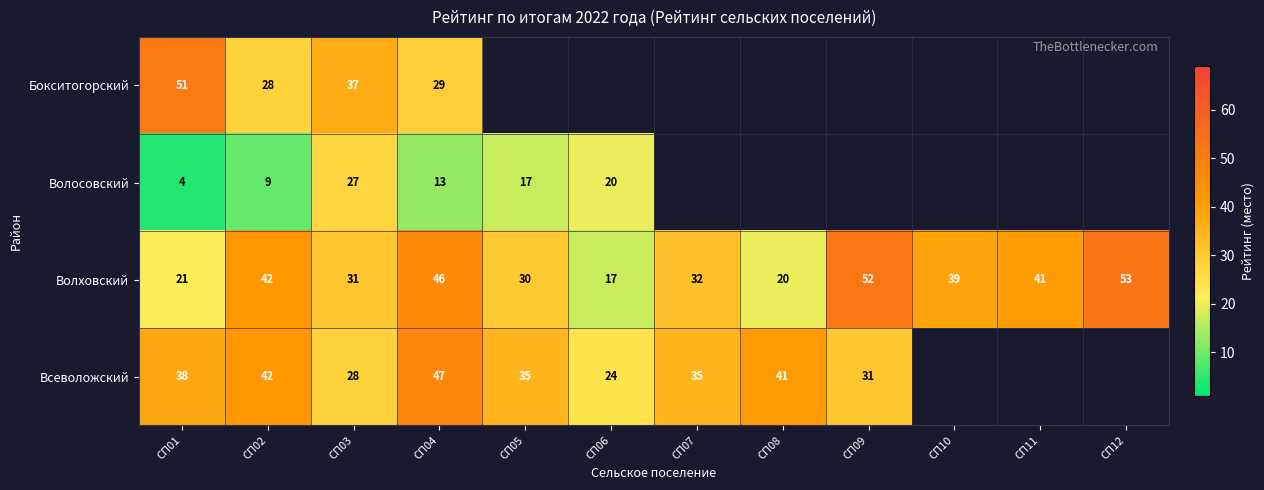

What is the difference between the maximum and second lowest values in the Волховский series?

33